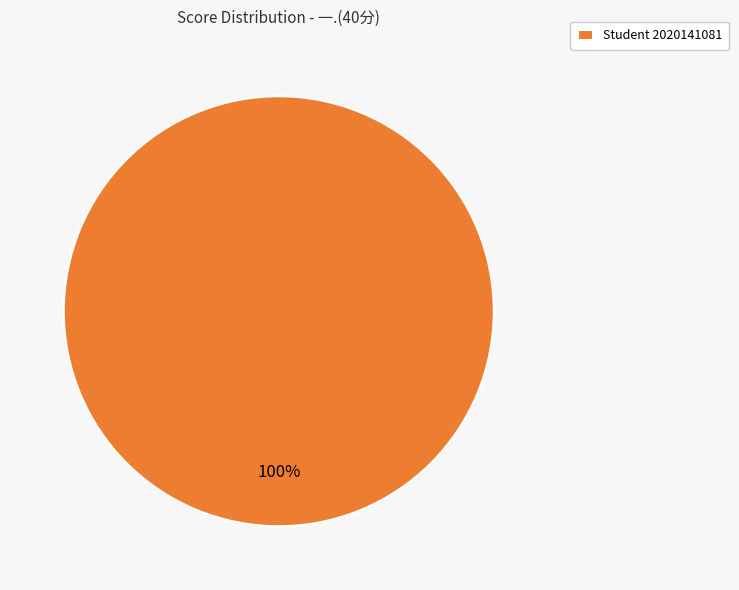

The Student 2020141081 slice represents 90% of the pie. True or false?

False